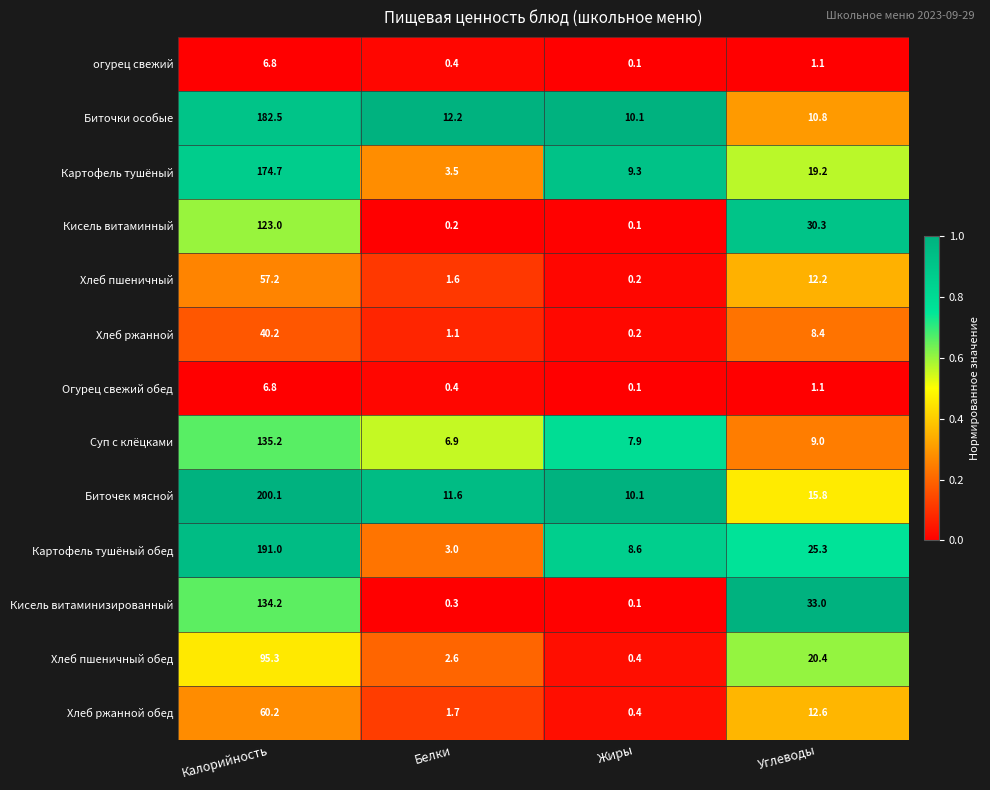

What is the difference between the maximum and minimum values in the Суп с клёцками series?

128.3